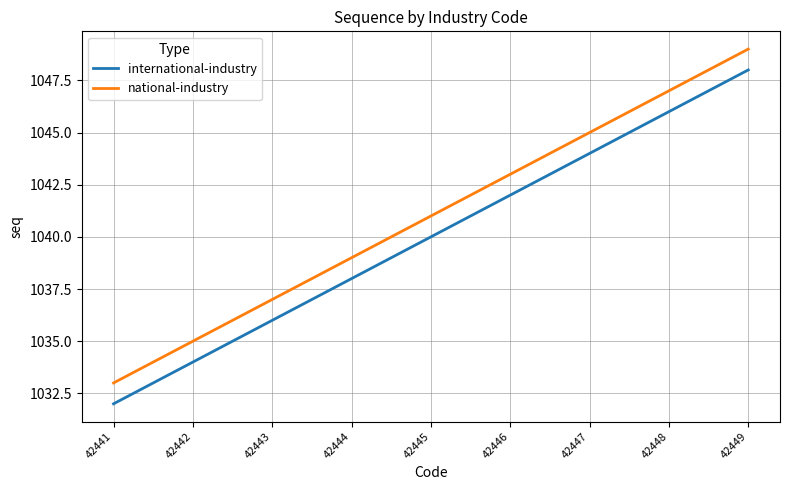

What is the total value across all series at 42448?

2093